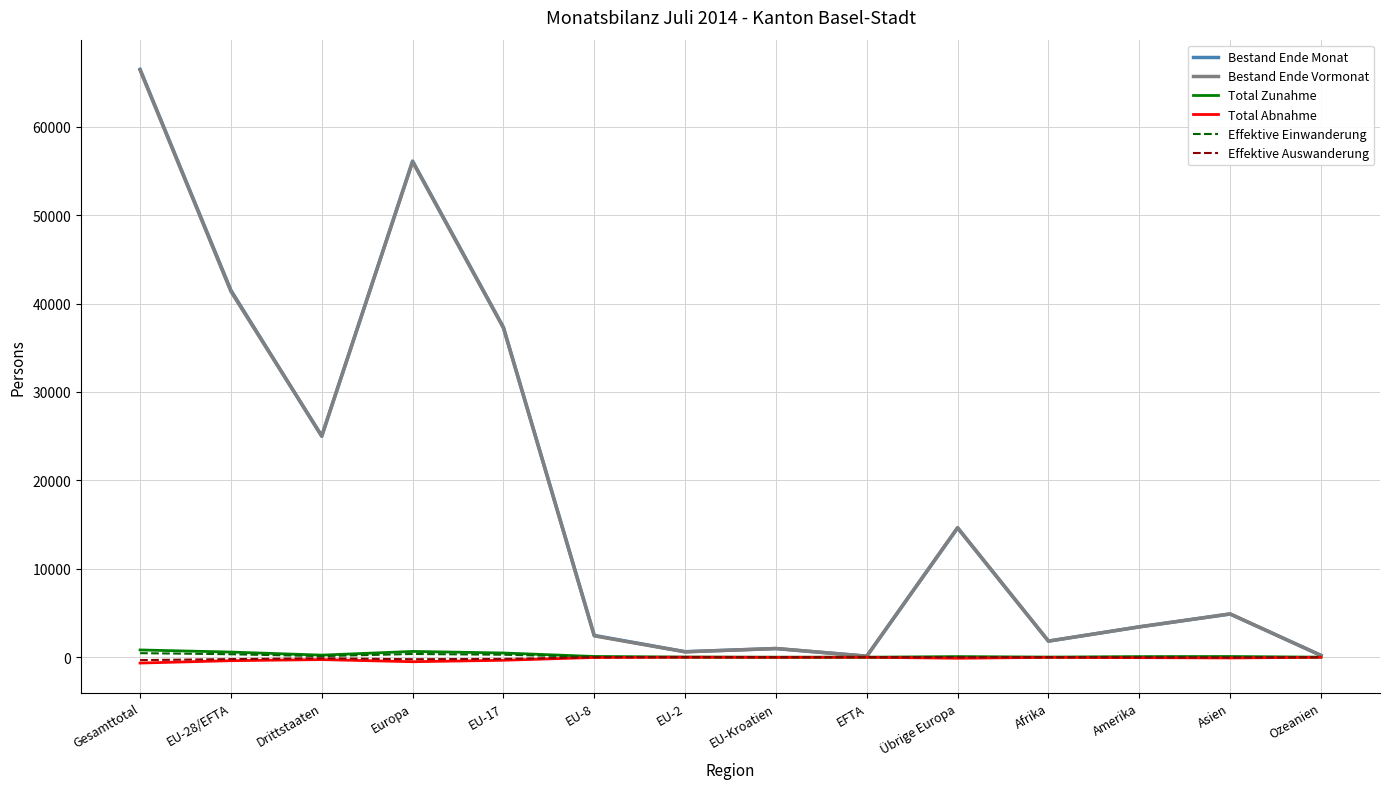

Which category has the highest value across all series?

Gesamttotal